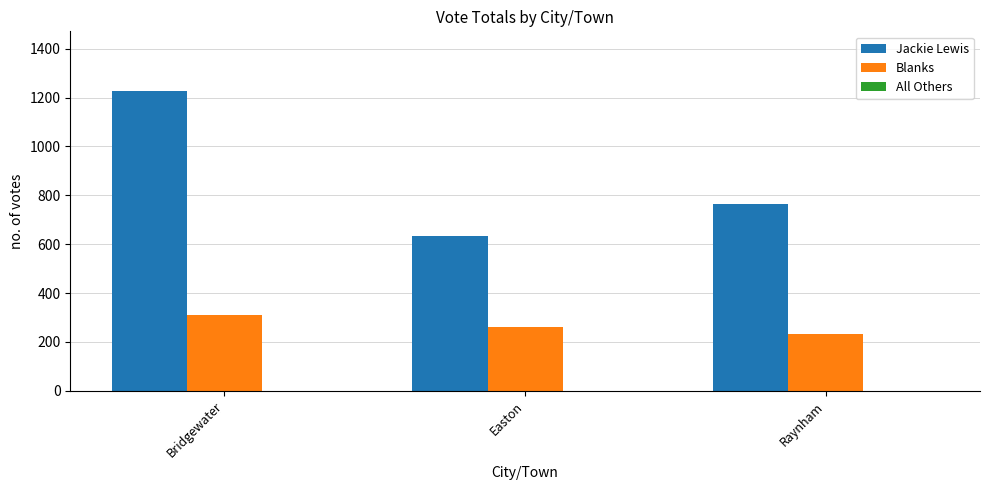

What is the difference between the maximum and minimum values in the Jackie Lewis series?

591